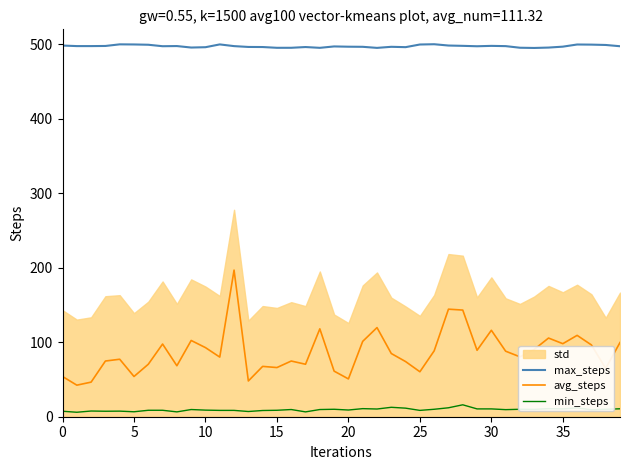

True or false: max_steps and avg_steps intersect in this chart.

False